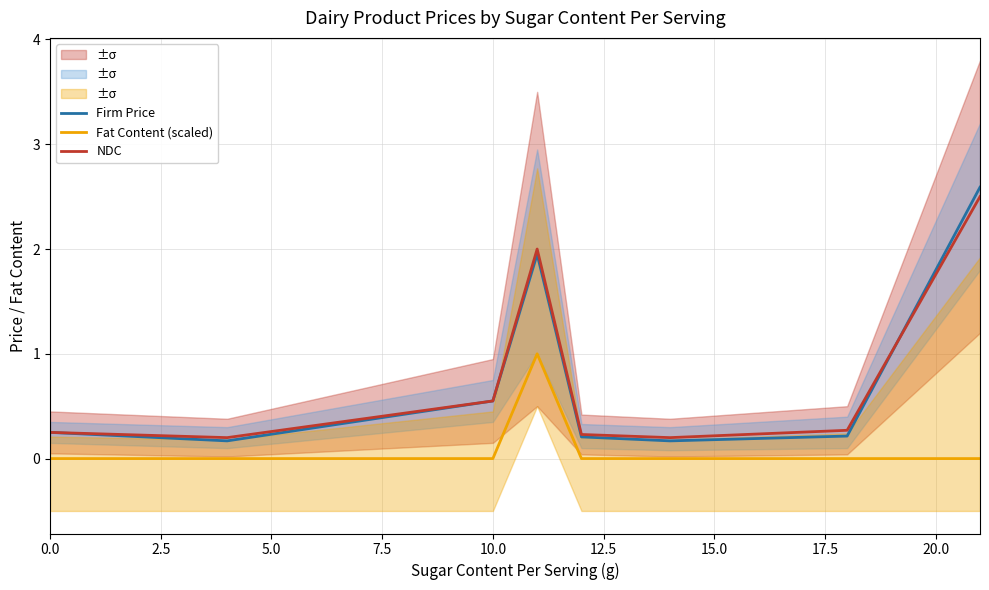

What position from the left is 12.5?

6